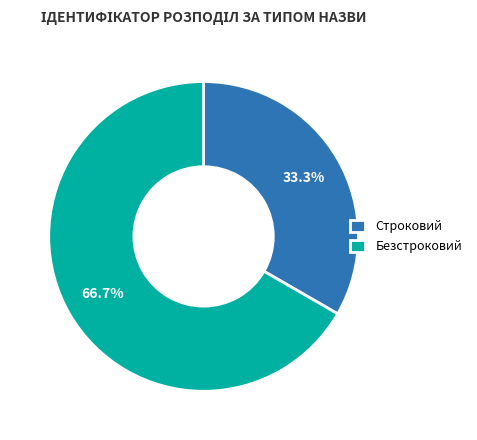

Does any single category account for the majority?

Yes